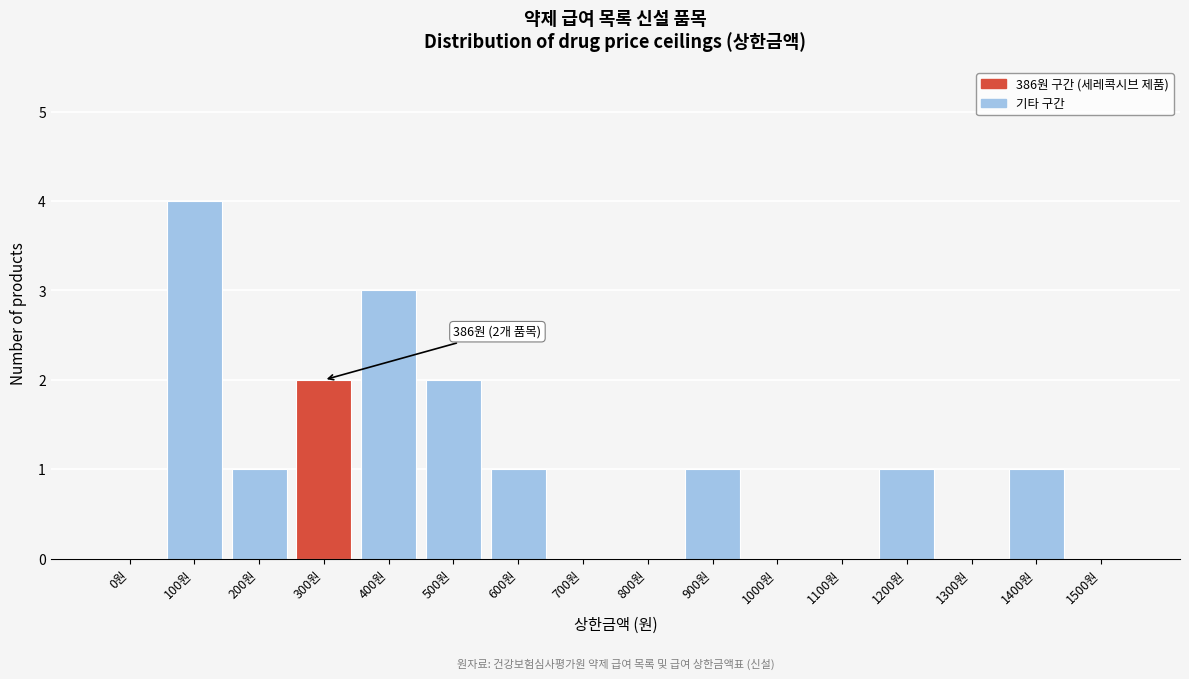

Reading right to left, what are all the values shown in this chart?

1500원=0	1400원=1	1300원=0	1200원=1	1100원=0	1000원=0	900원=1	800원=0	700원=0	600원=1	500원=2	400원=3	300원=2	200원=1	100원=4	0원=0